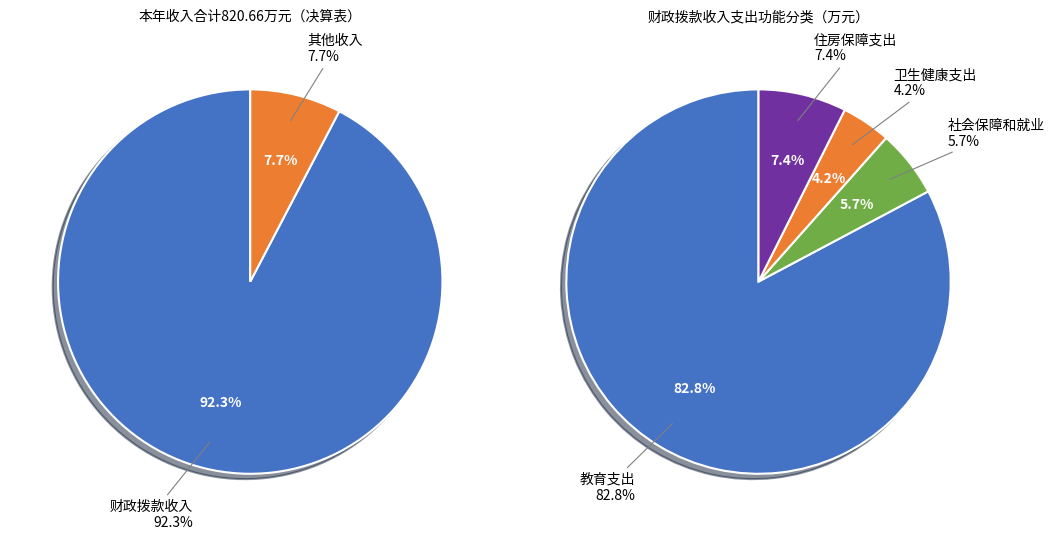

How much of the chart is everything except 财政拨款收入?

7.7%